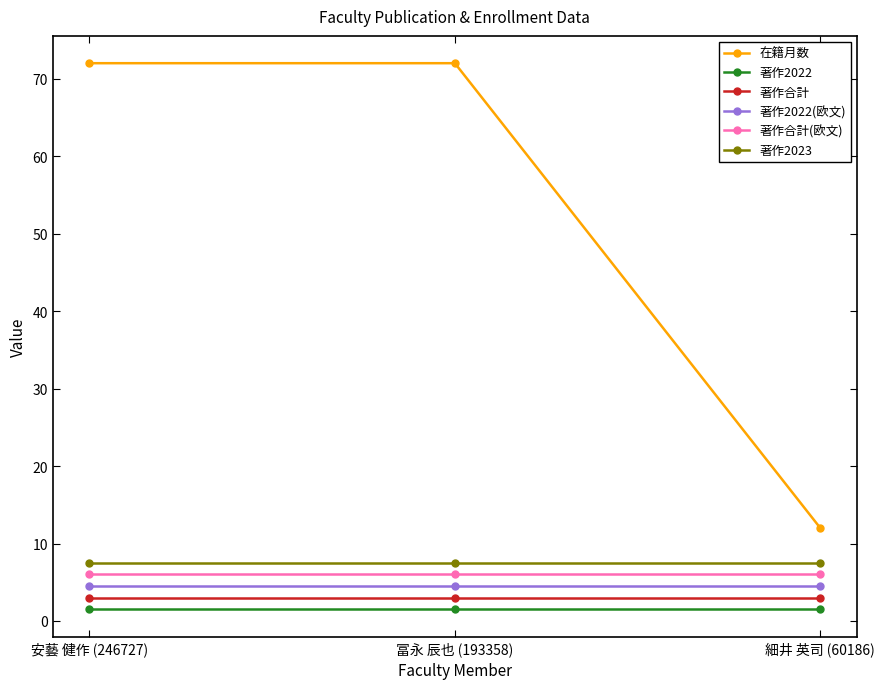

The value of 著作2022 at 安藝 健作 (246727) is 1.5. True or false?

True